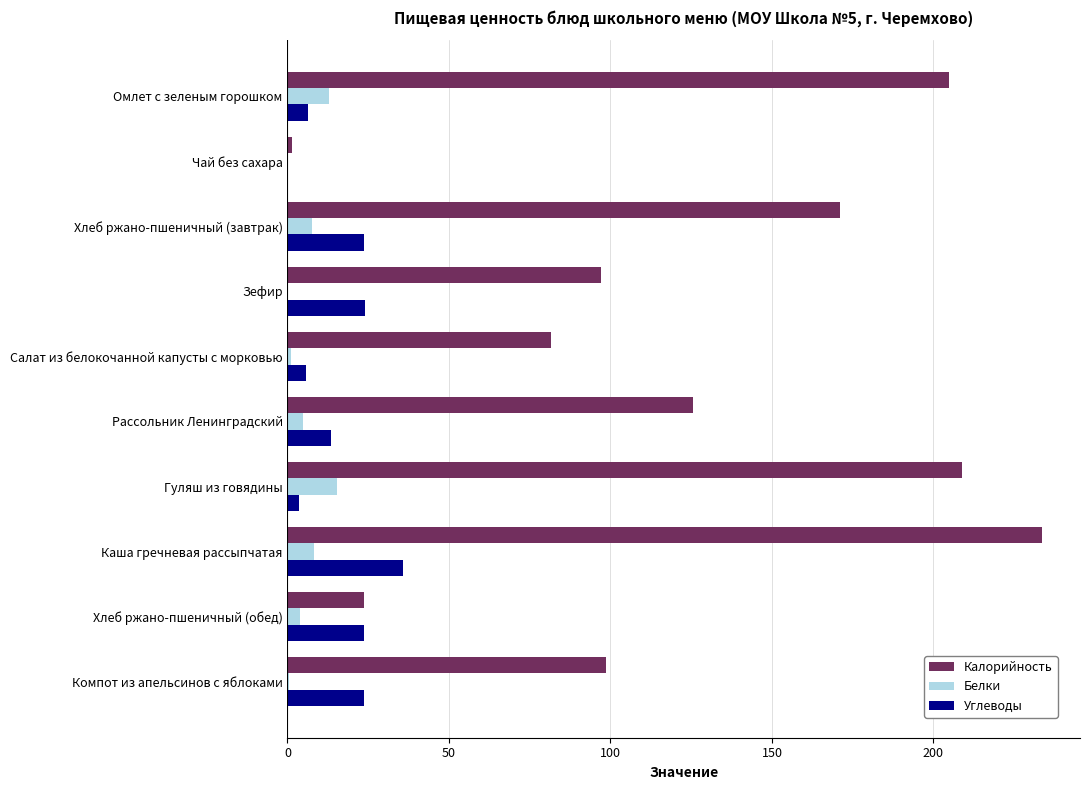

What is the sum of all Белки values?

54.6